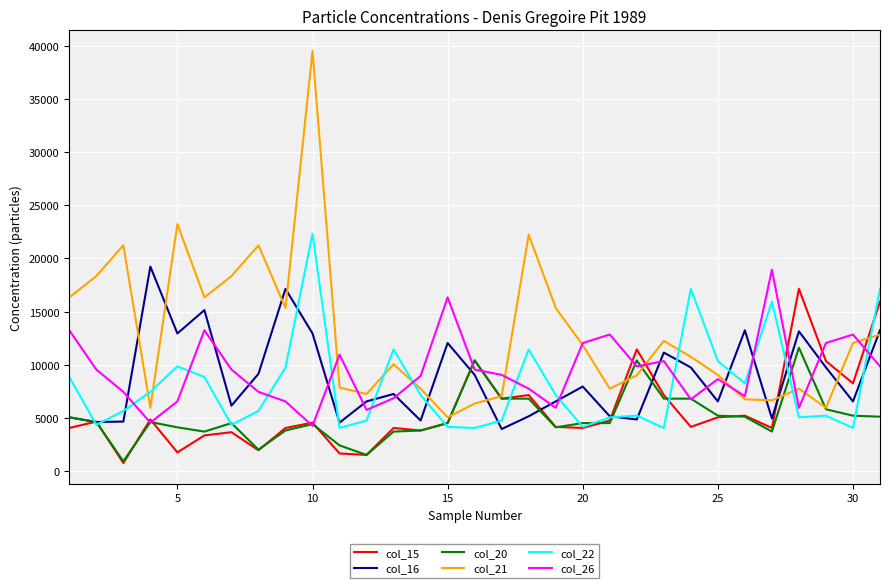

What is the greatest value displayed?

39540